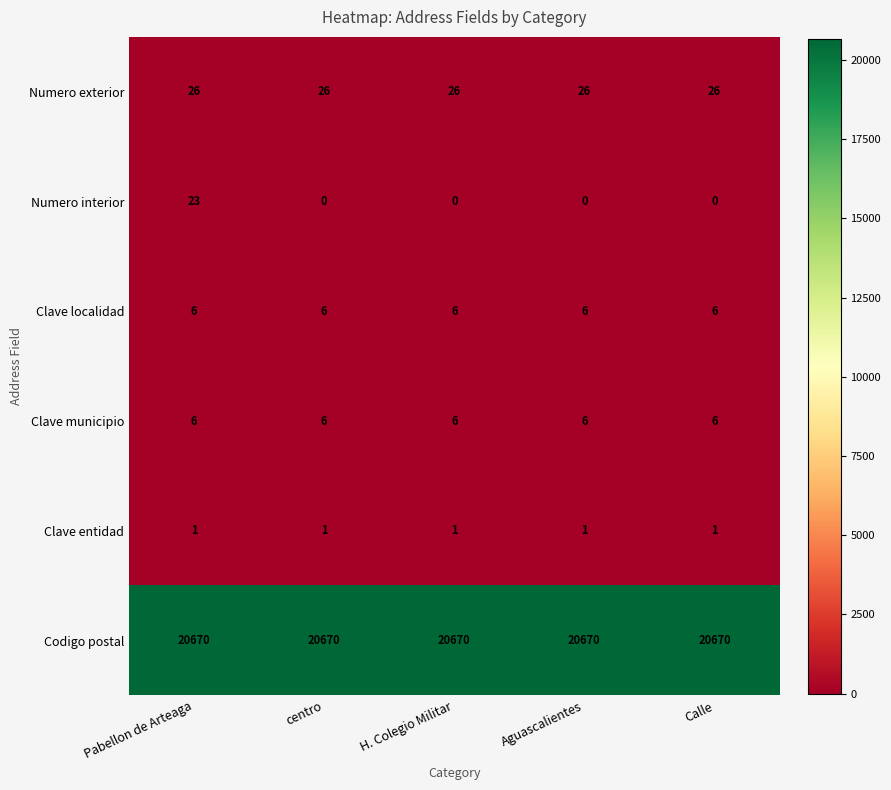

Which series has the widest spread of values?

Numero interior